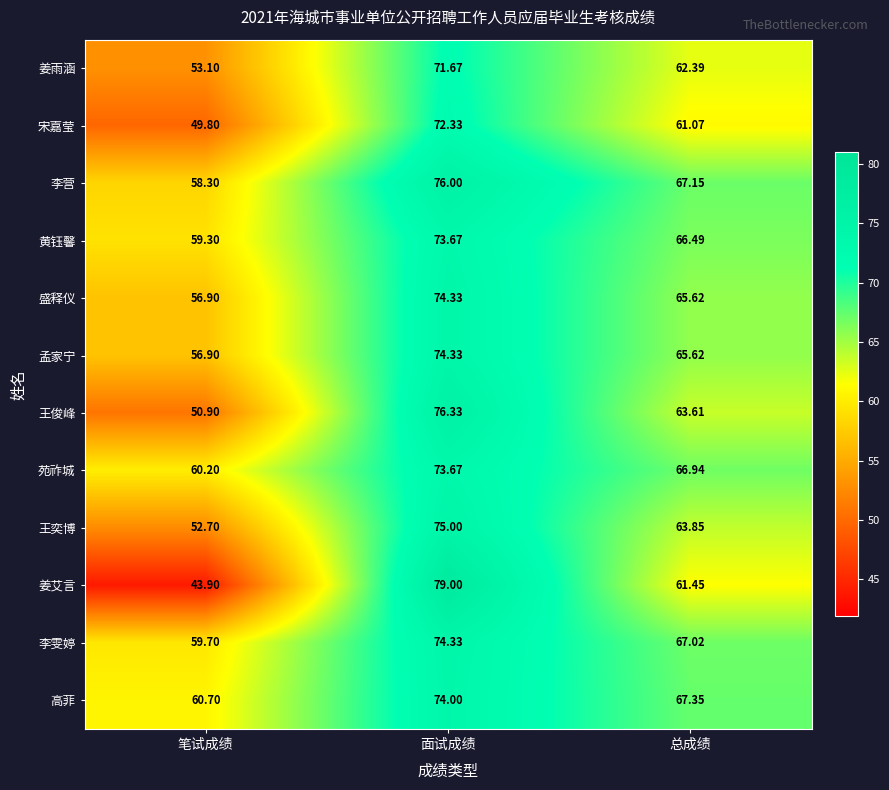

List the labels in order of 盛释仪 value, smallest first.

笔试成绩, 总成绩, 面试成绩